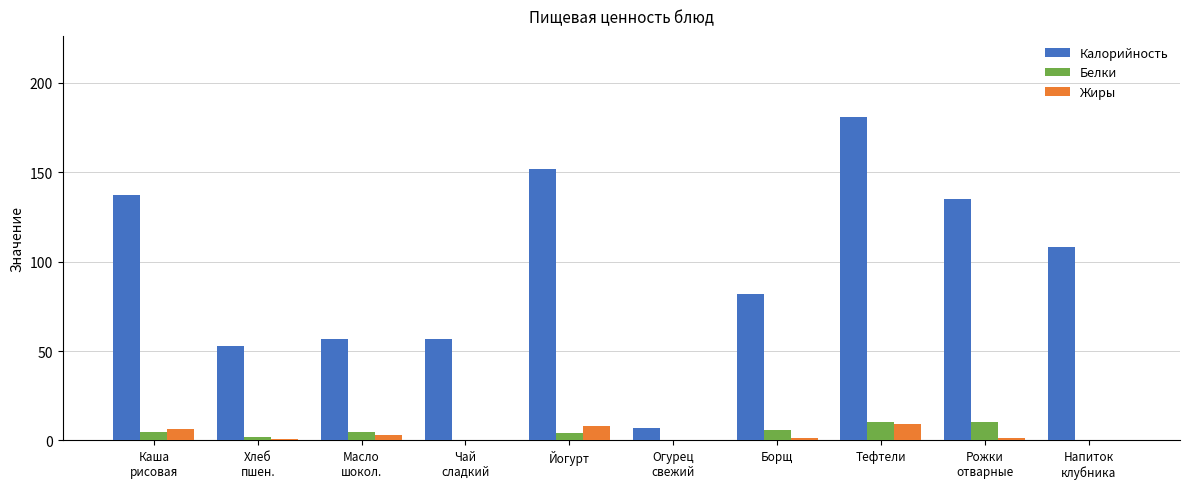

The Белки series shows 10.4 at Рожки
отварные. True or false?

True